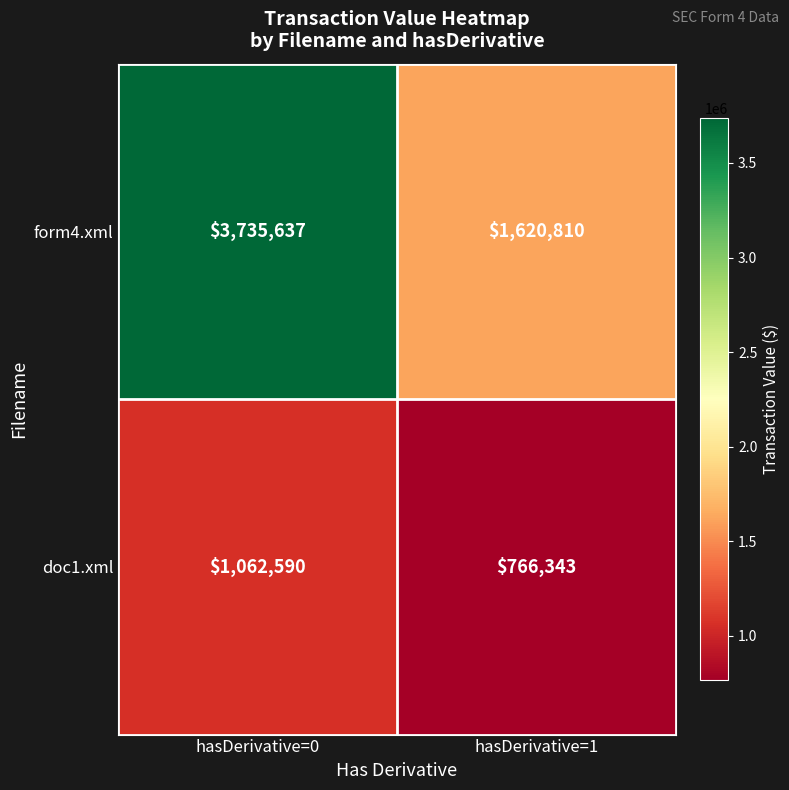

Reading left to right, transcribe all the data shown in this chart.

form4.xml: hasDerivative=0=3735637	hasDerivative=1=1620810
doc1.xml: hasDerivative=0=1062590	hasDerivative=1=766343